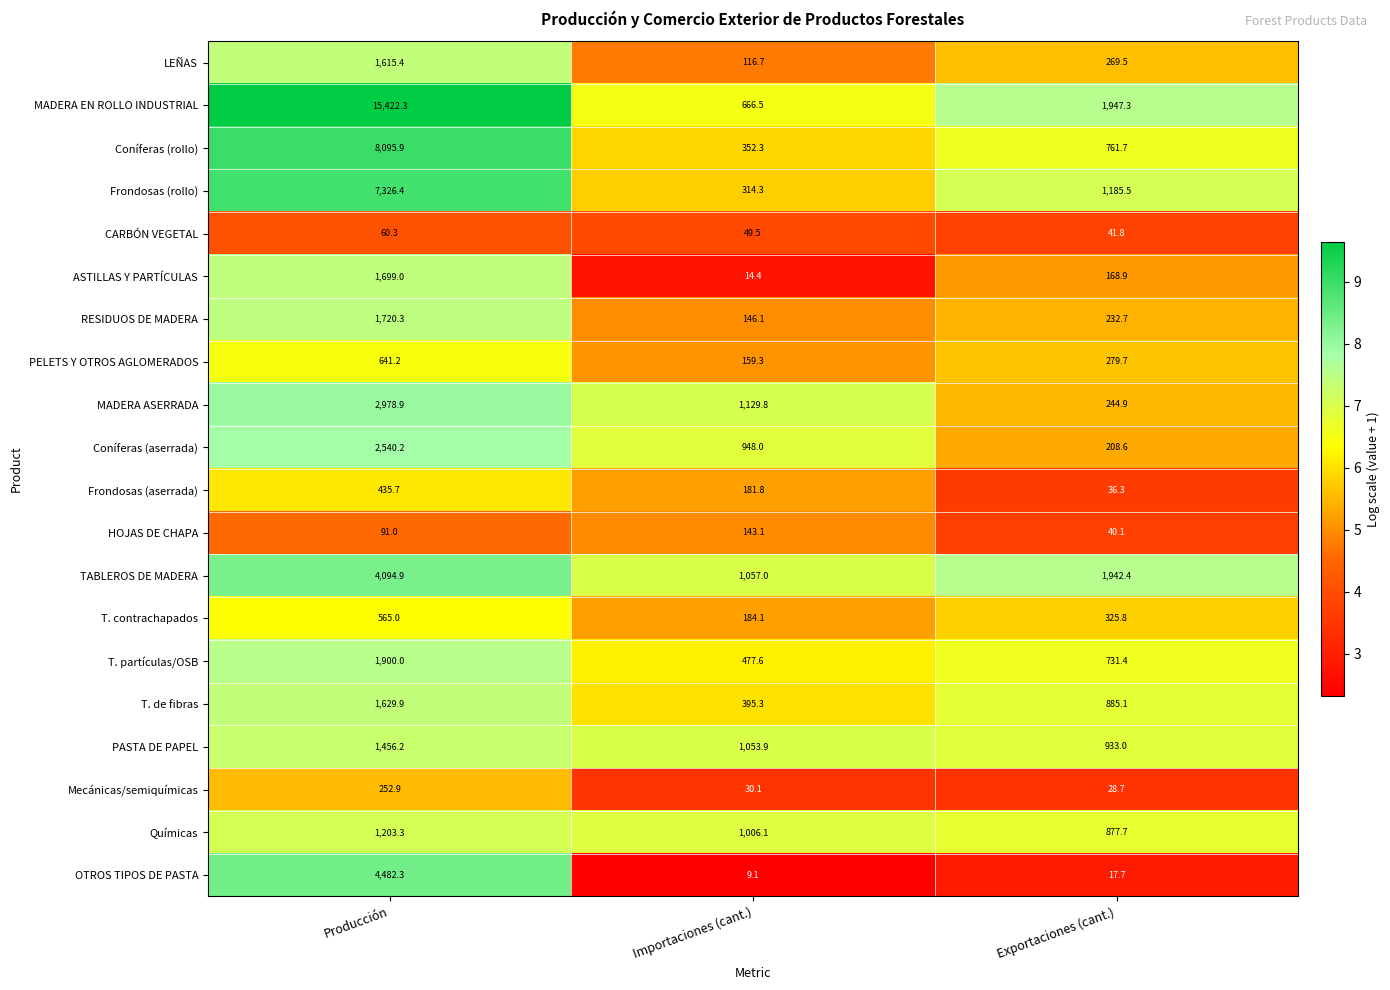

What is the smallest value displayed?

9.1